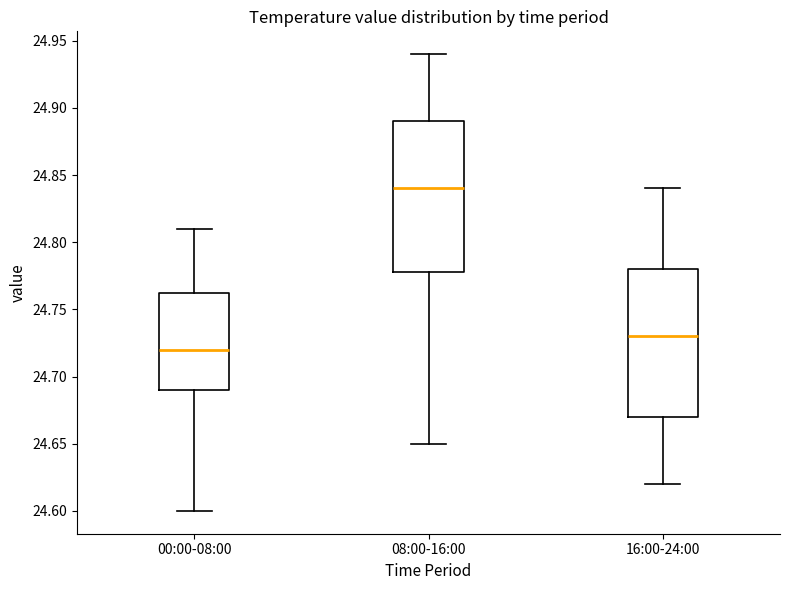

Where does the upper whisker of the box for 08:00-16:00 end on the y-axis? The values are not printed on the chart, so give them approximately, as read against the axis.

24.940